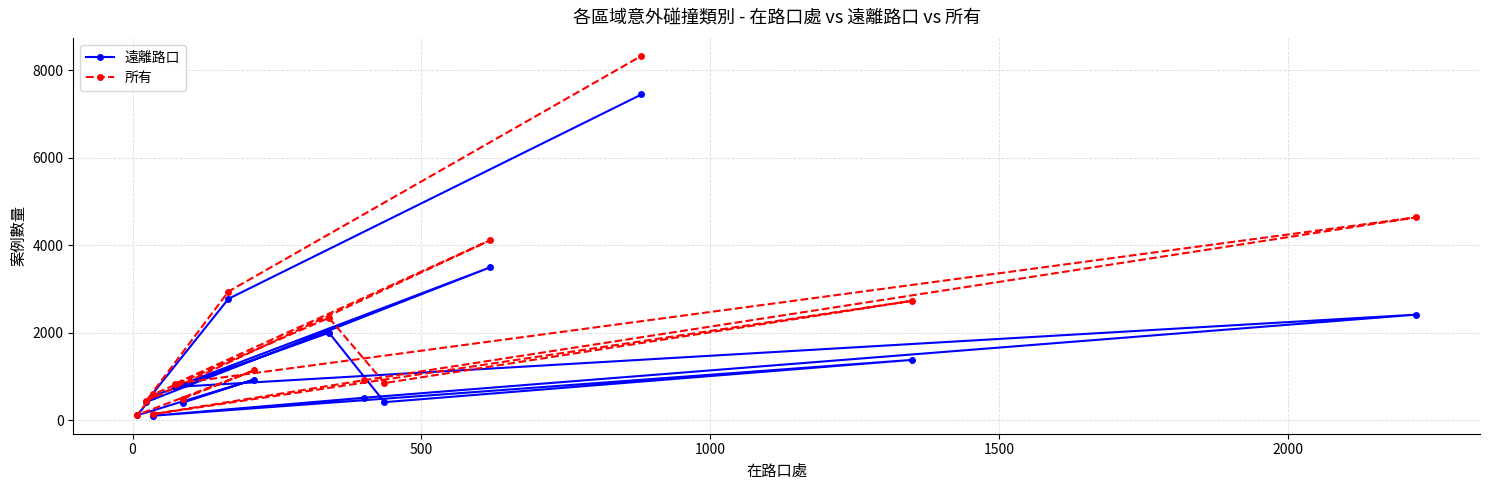

True or false: 所有 has more than 2 interior local peaks.

True